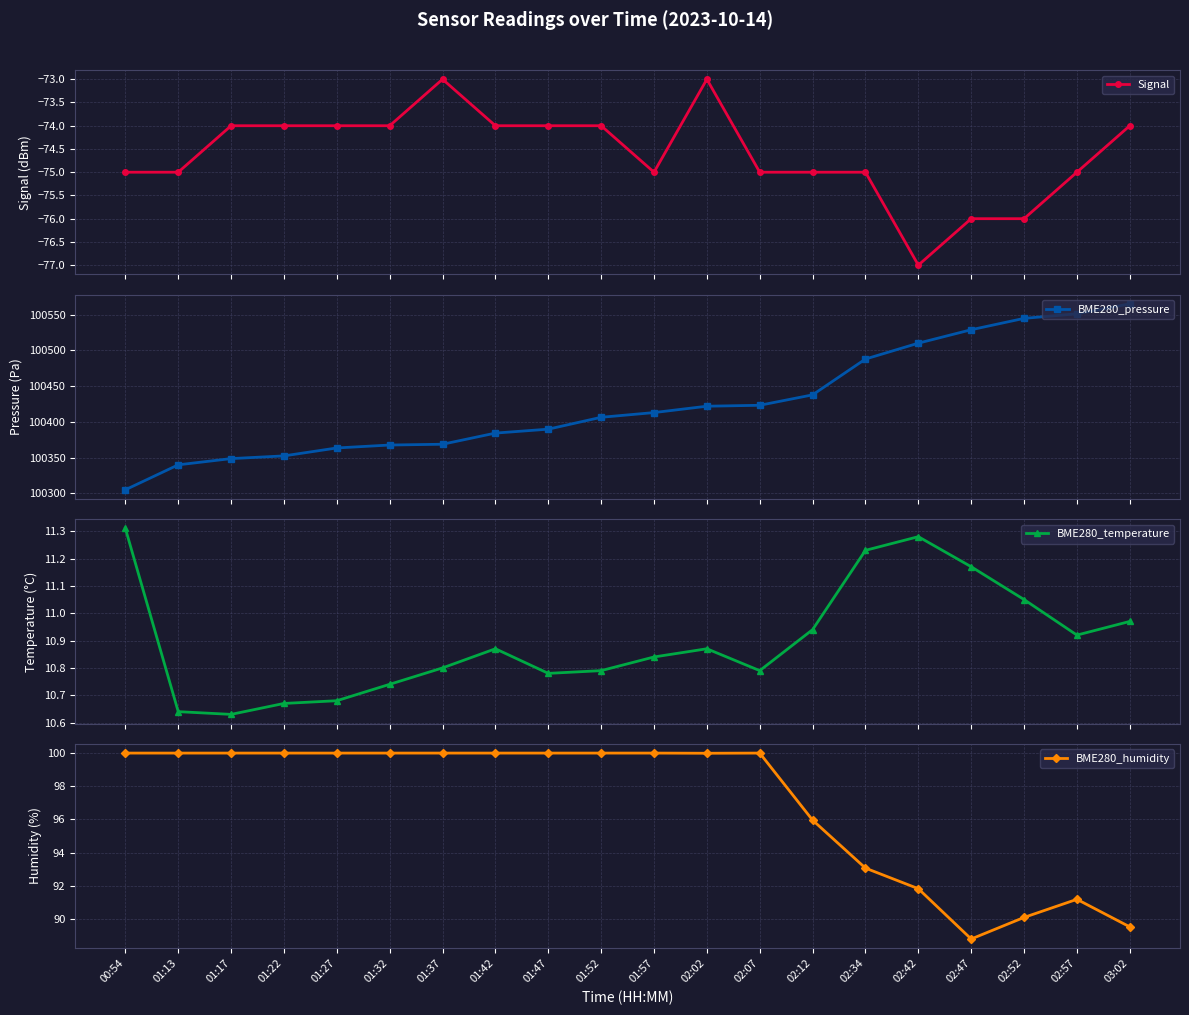

What is the sum of all BME280_humidity values?

1940.5